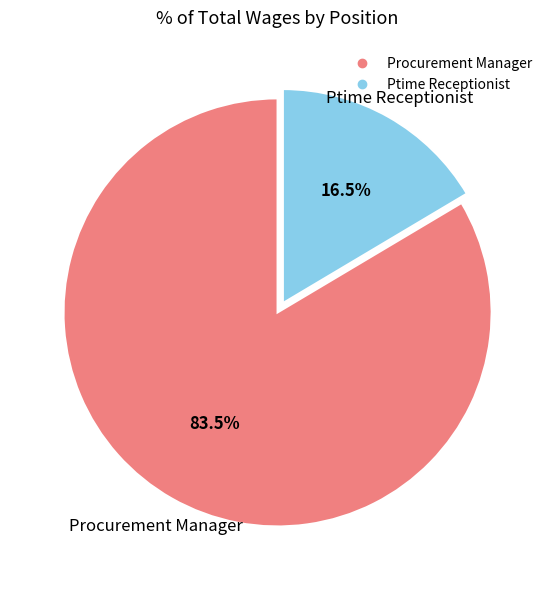

Which slice is the smallest?

Ptime Receptionist